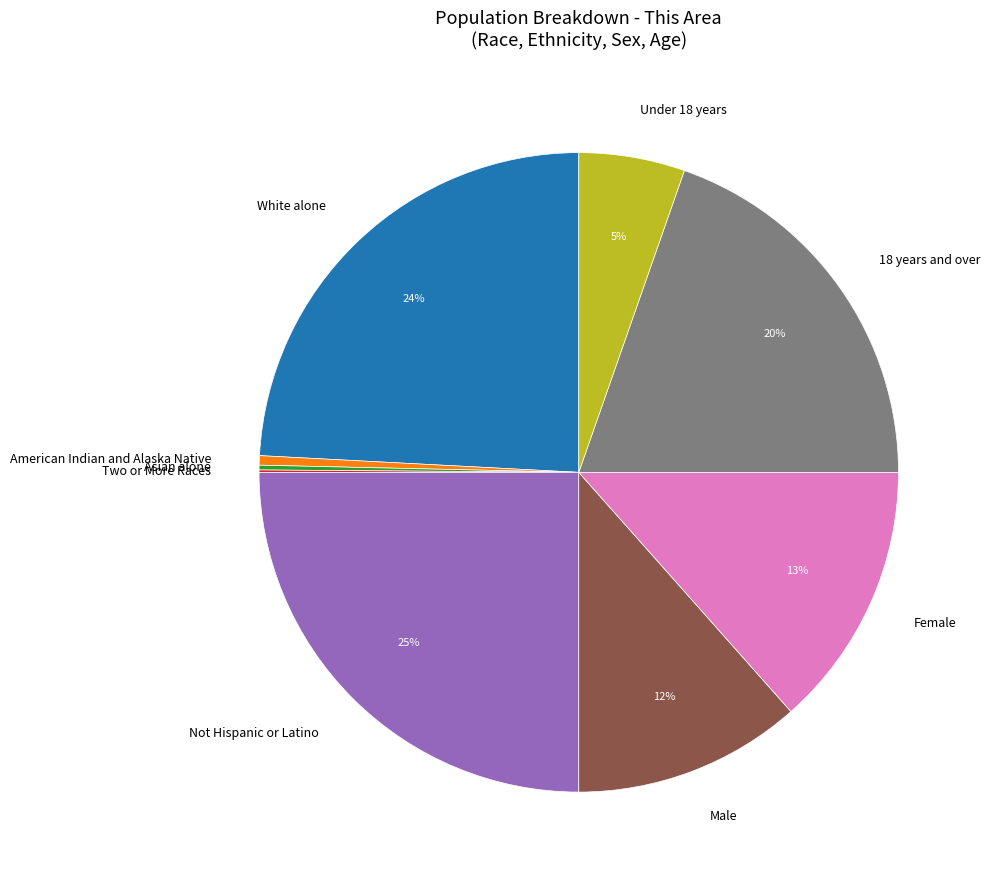

To the nearest percent, what percentage of the pie is Under 18 years?

5%